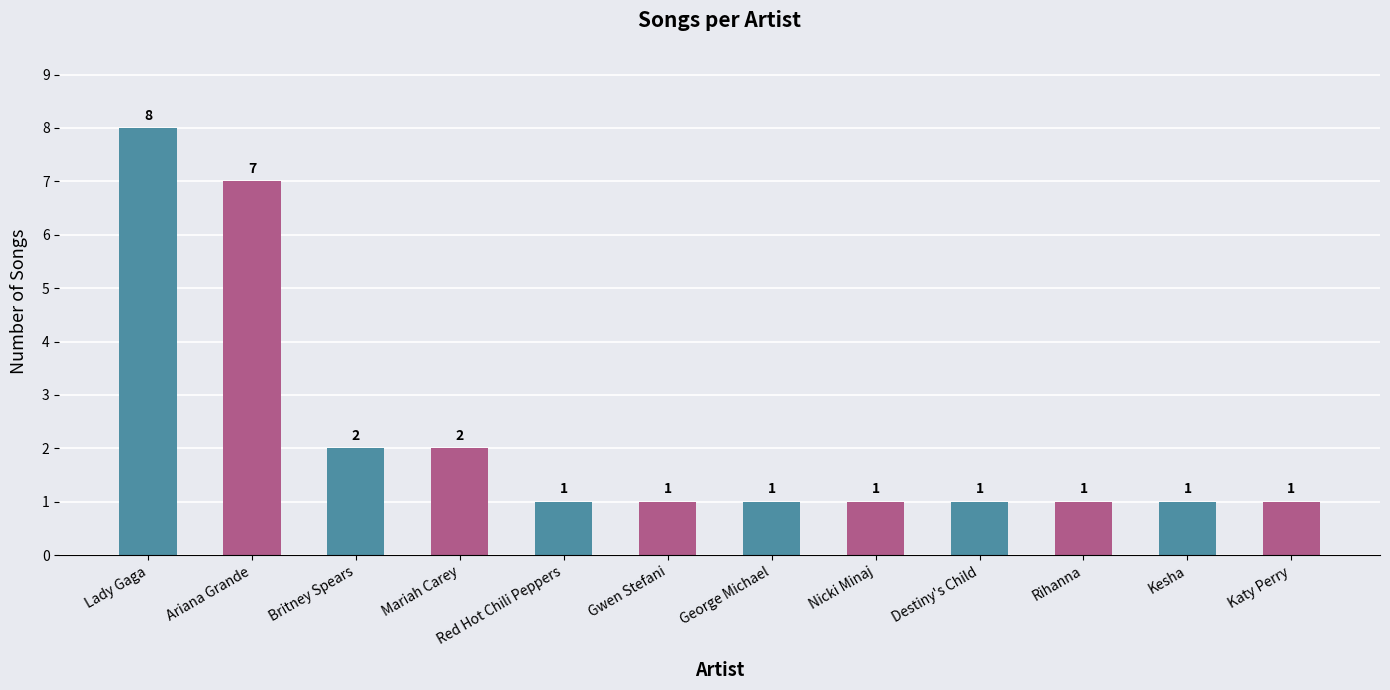

What position from the right is Nicki Minaj?

5